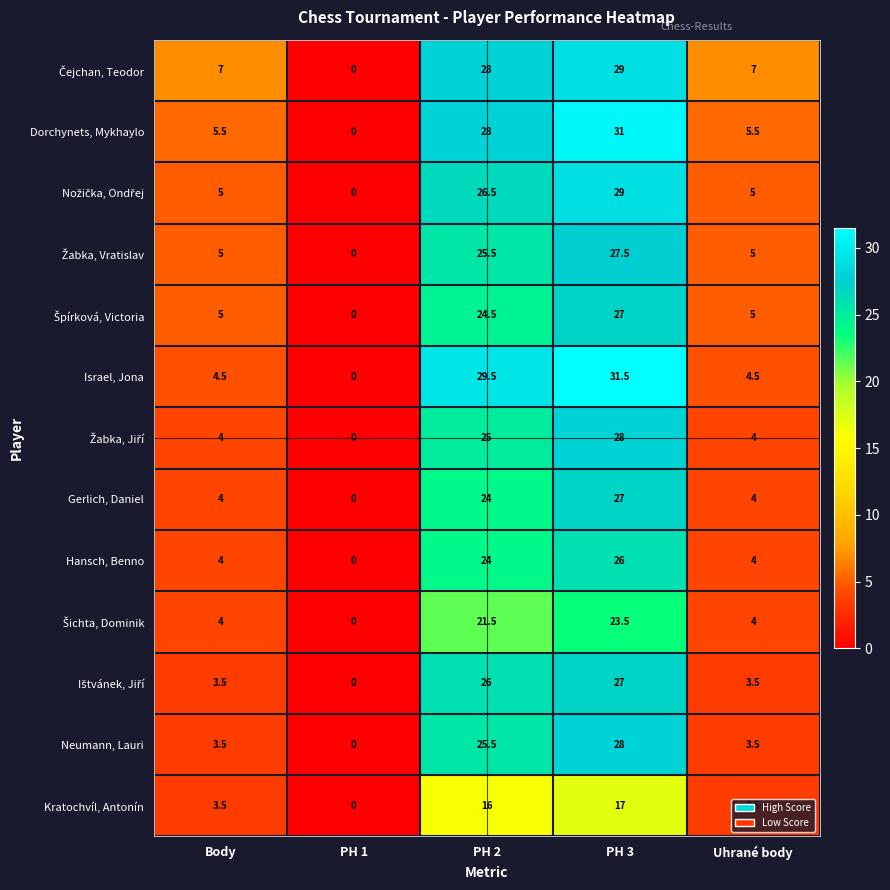

Which category has the lowest value in the Israel, Jona series?

PH 1